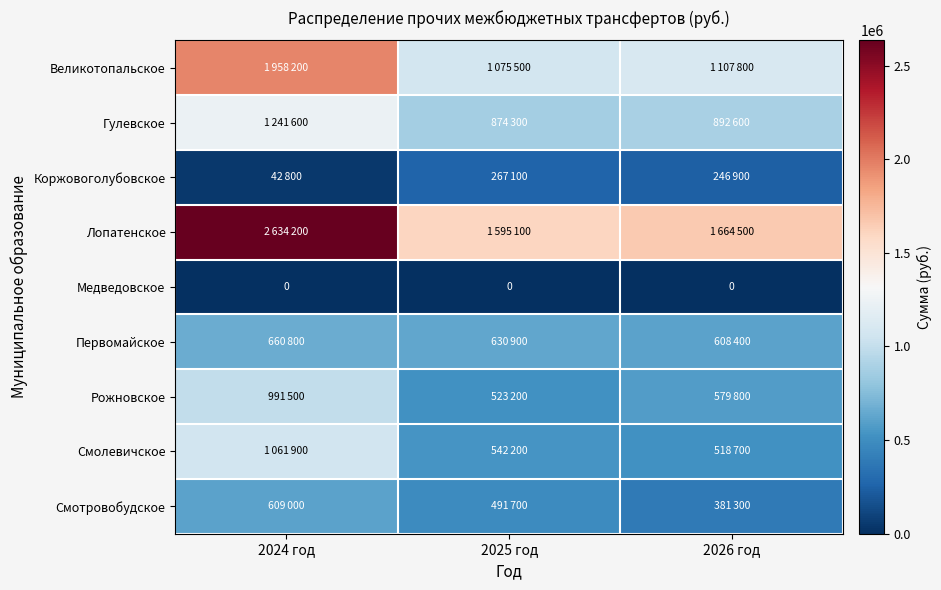

True or false: Медведовское has a value of 0 at 2025 год.

True